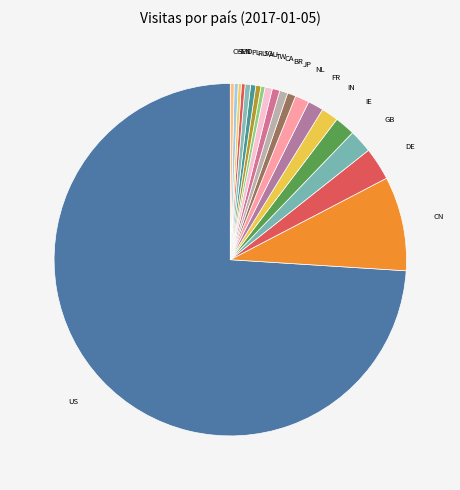

Count the number of slices in the pie.

20